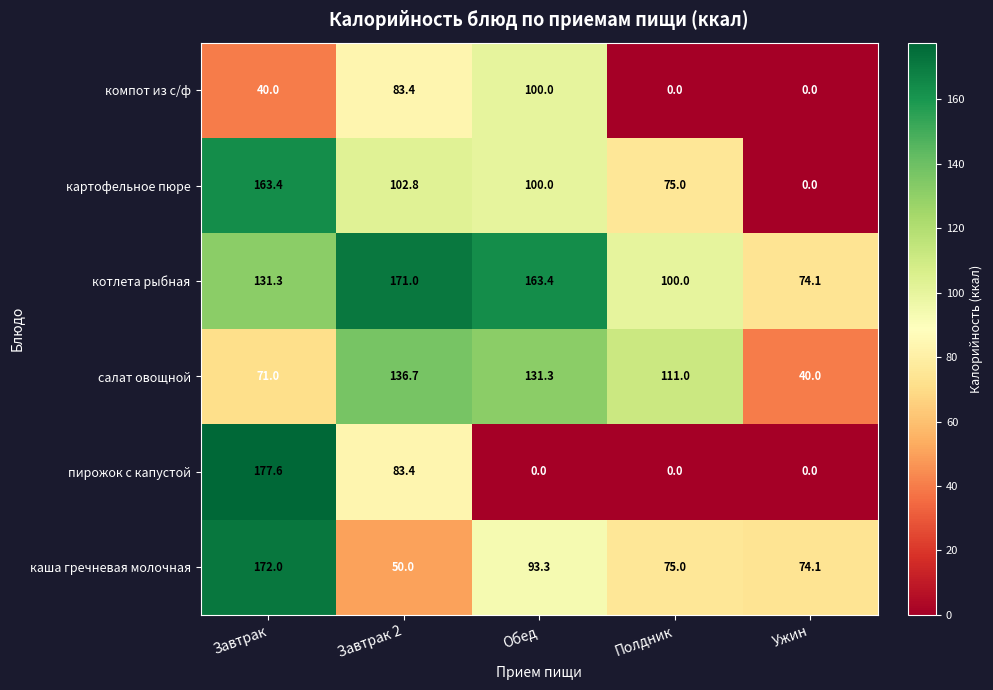

Rank the series by their maximum value, from highest to lowest.

пирожок с капустой, каша гречневая молочная, котлета рыбная, картофельное пюре, салат овощной, компот из с/ф